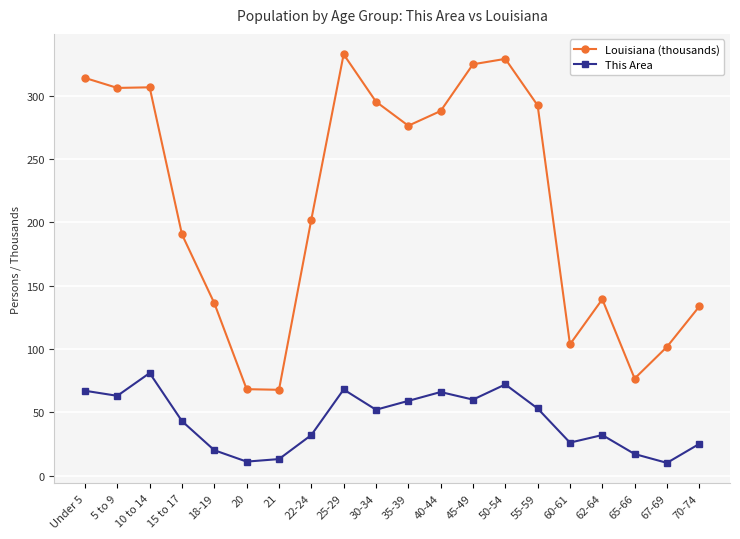

What position from the right is 65-66?

3